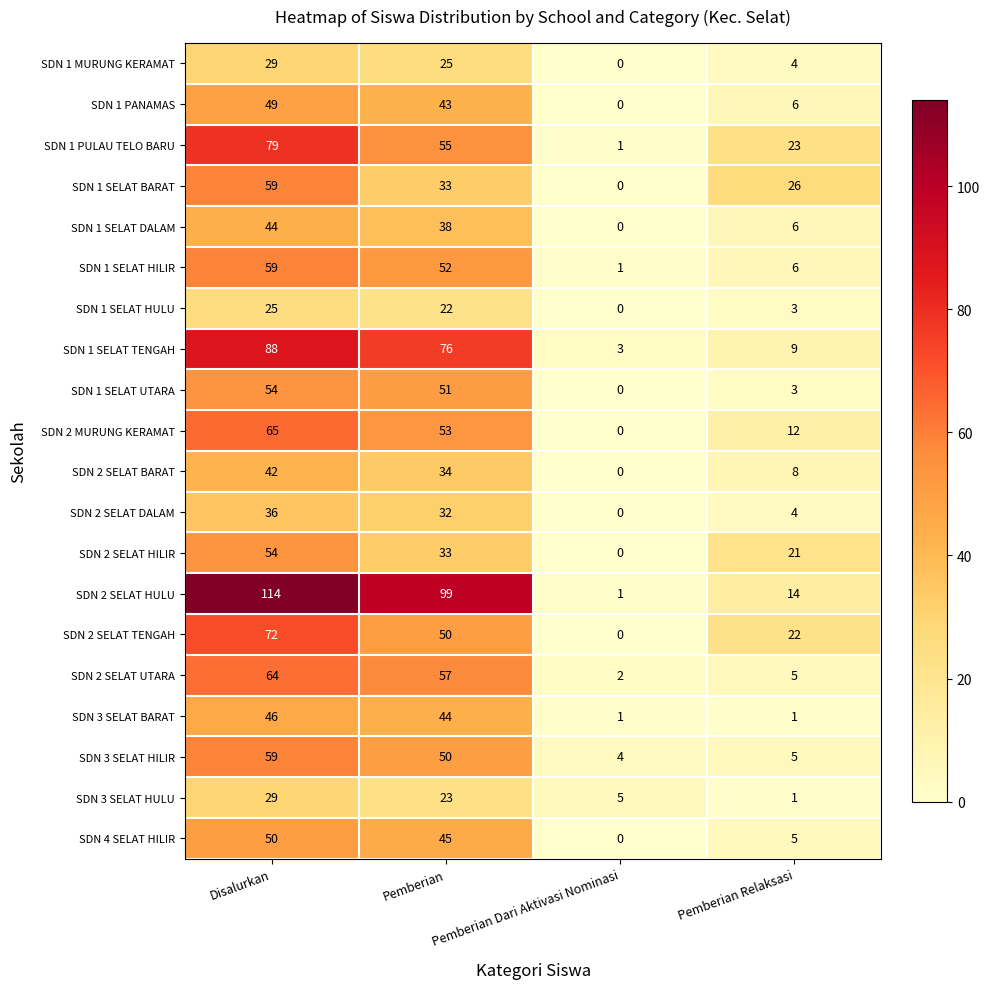

What is the difference between the maximum and minimum values in the SDN 1 SELAT HILIR series?

58